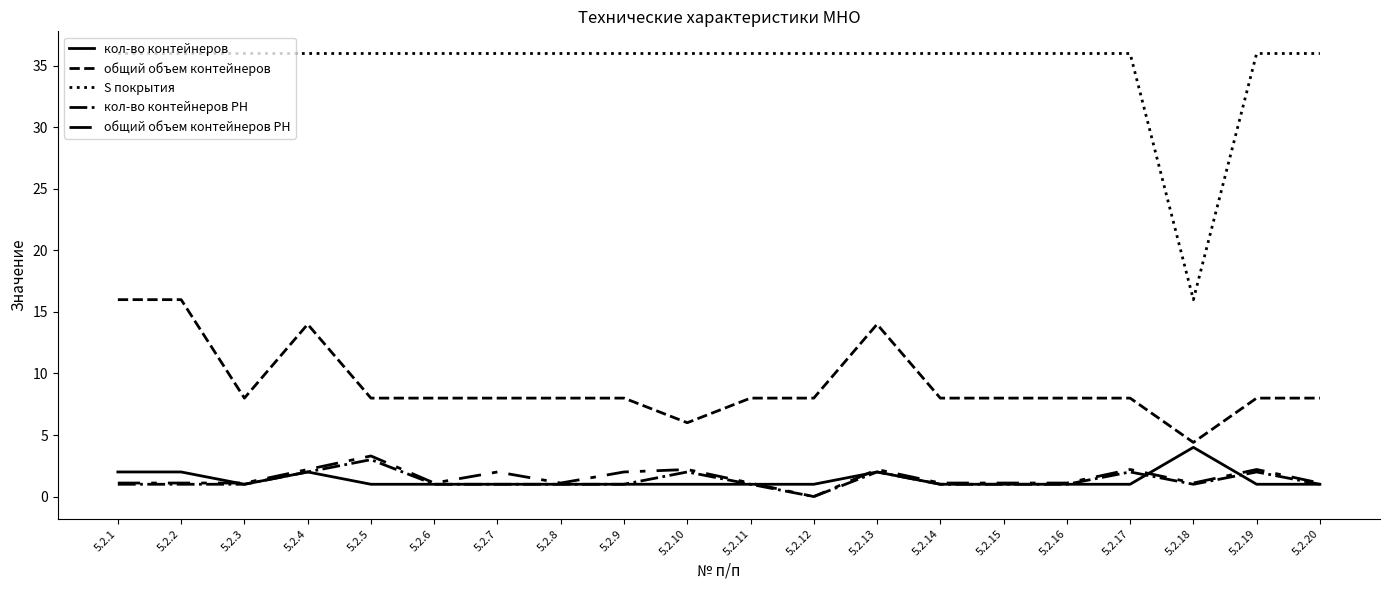

Which series has the largest total across all categories?

S покрытия